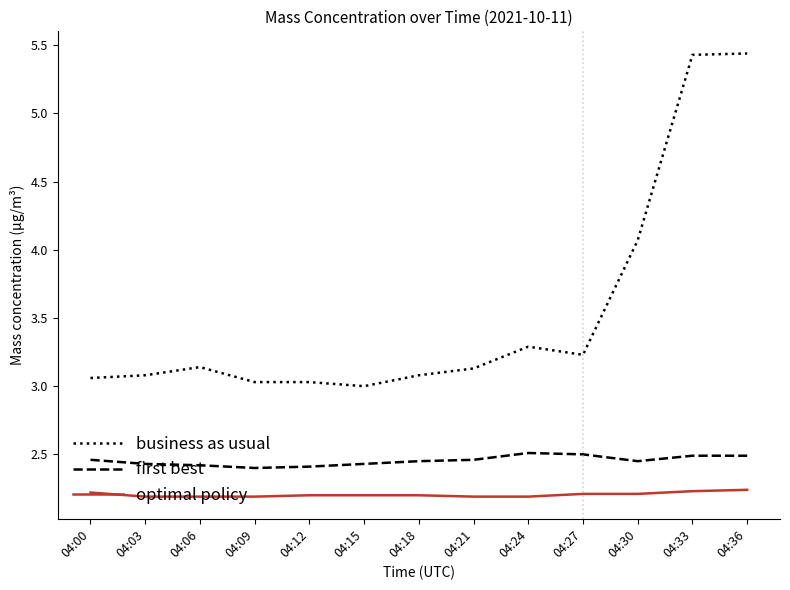

What are all the series names shown in the legend?

business as usual, first best, optimal policy